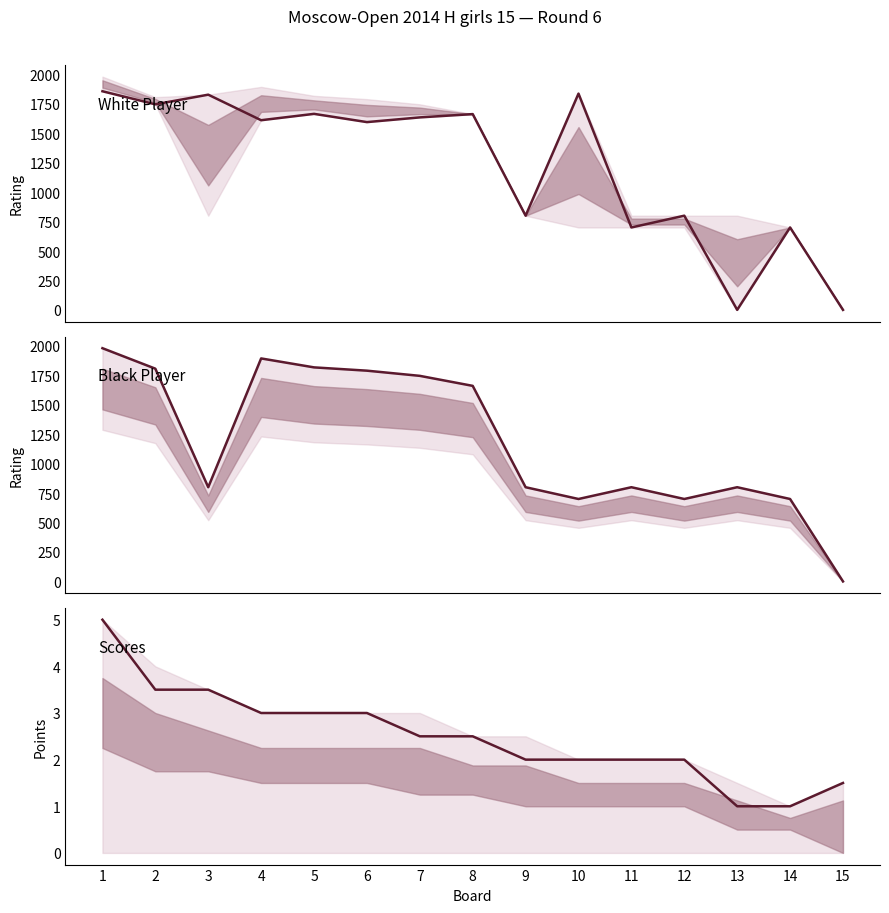

At which category does Black Rating reach its first local valley?

3